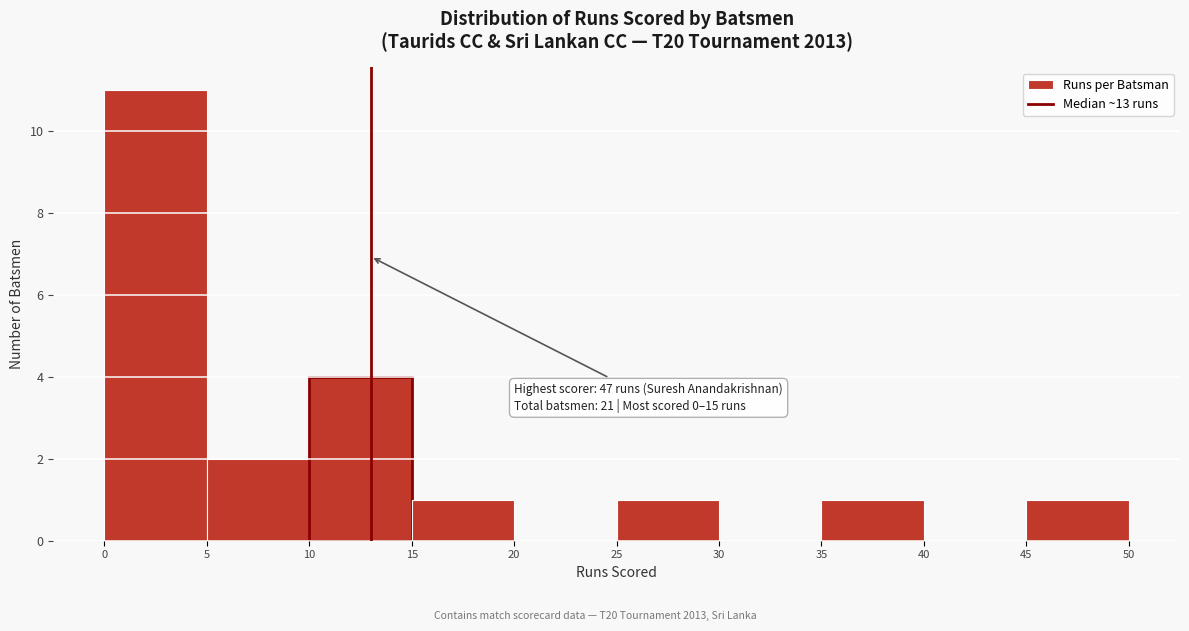

Over which range of the x-axis is the bar tallest?

0 to 5